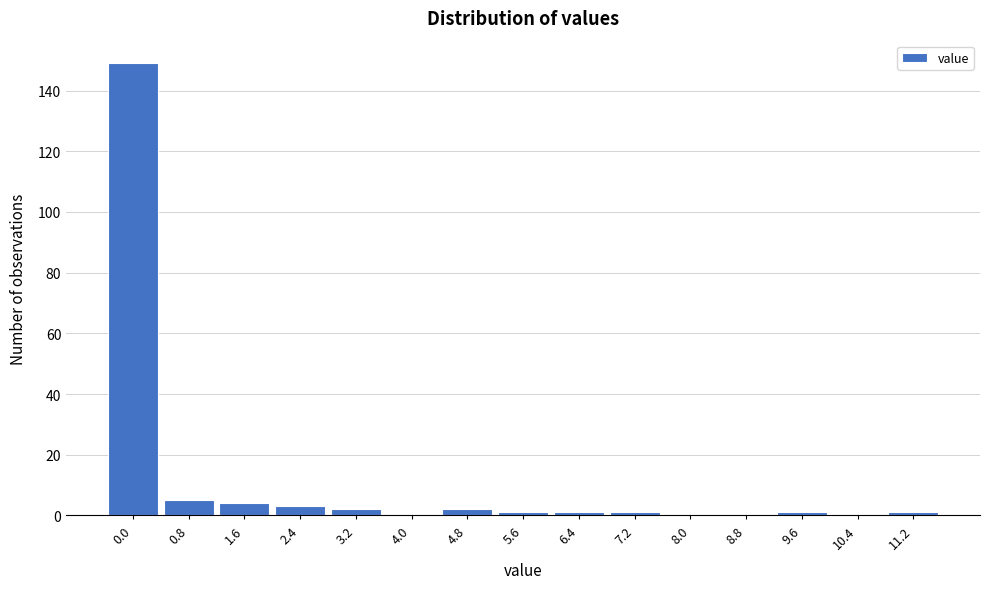

Reading left to right, list all the values displayed in this chart.

0.0=149	0.8=5	1.6=4	2.4=3	3.2=2	4.0=0	4.8=2	5.6=1	6.4=1	7.2=1	8.0=0	8.8=0	9.6=1	10.4=0	11.2=1